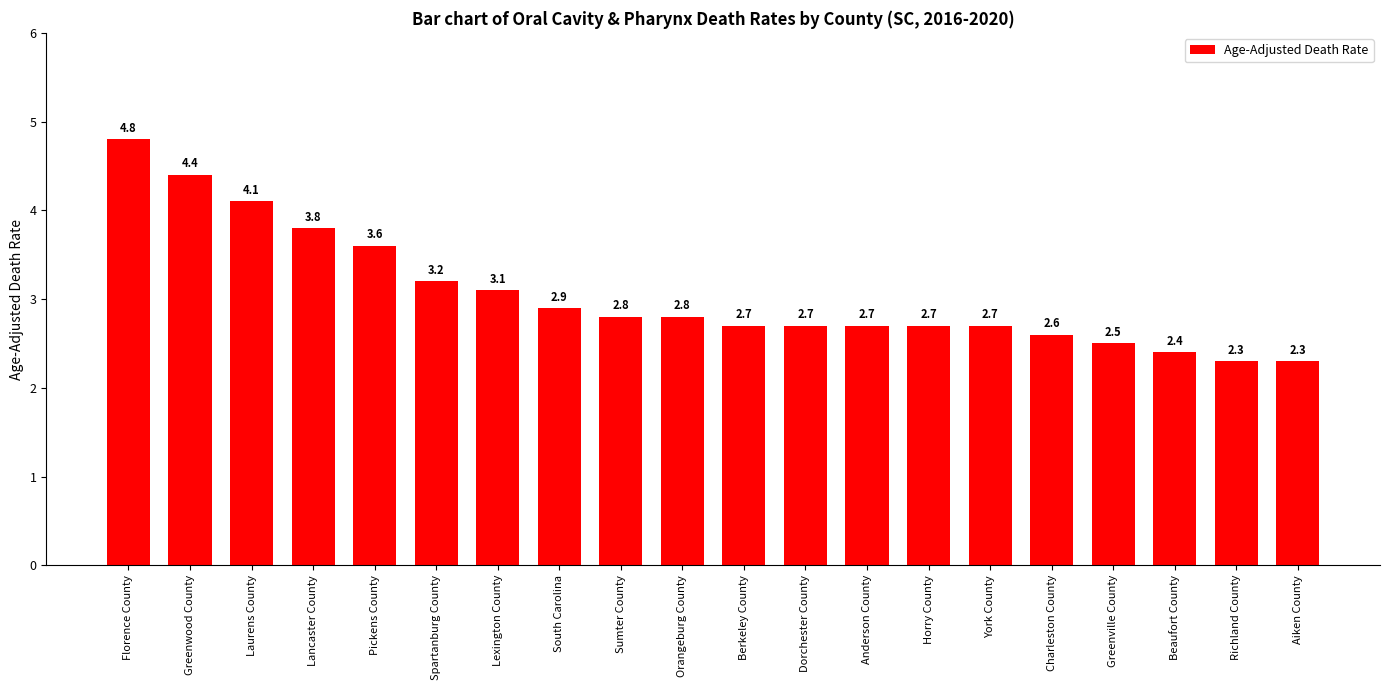

What is the difference between the maximum and minimum values?

2.5